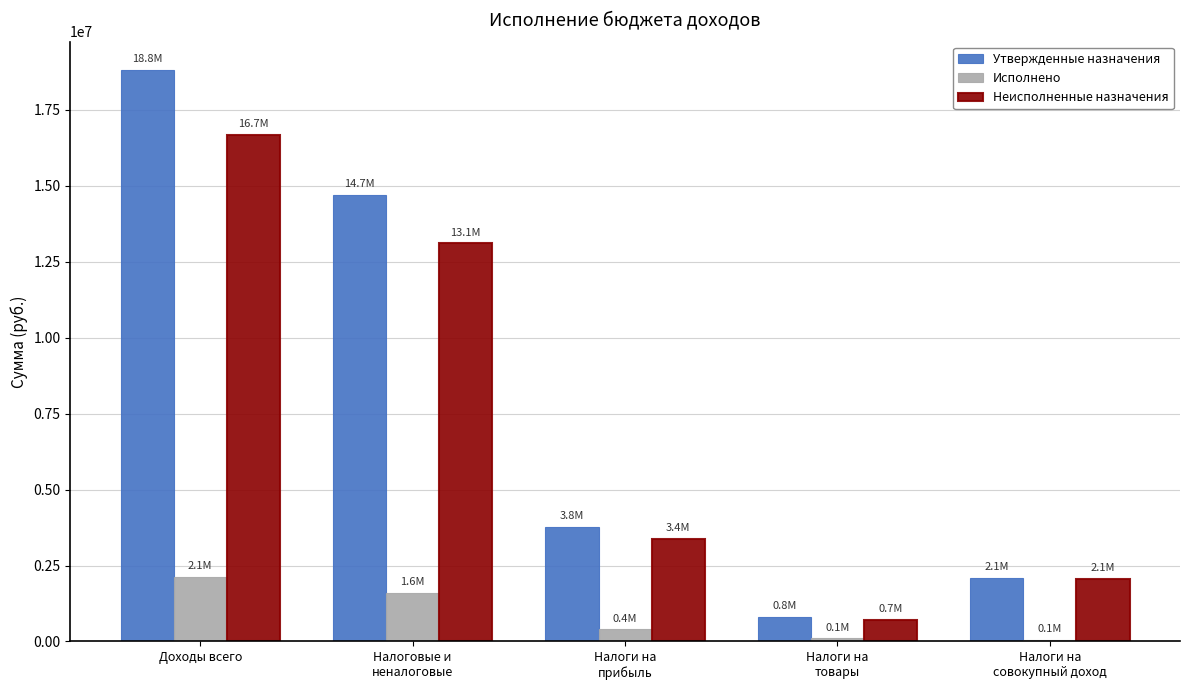

What is the sum of all Неисполненные назначения values?

35911906.9